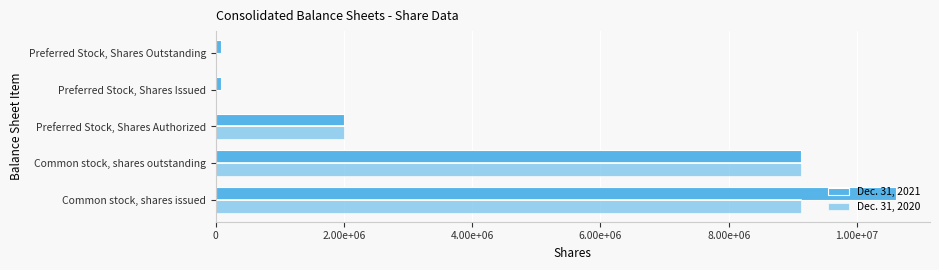

What is the sum of all Dec. 31, 2021 values?

21898936